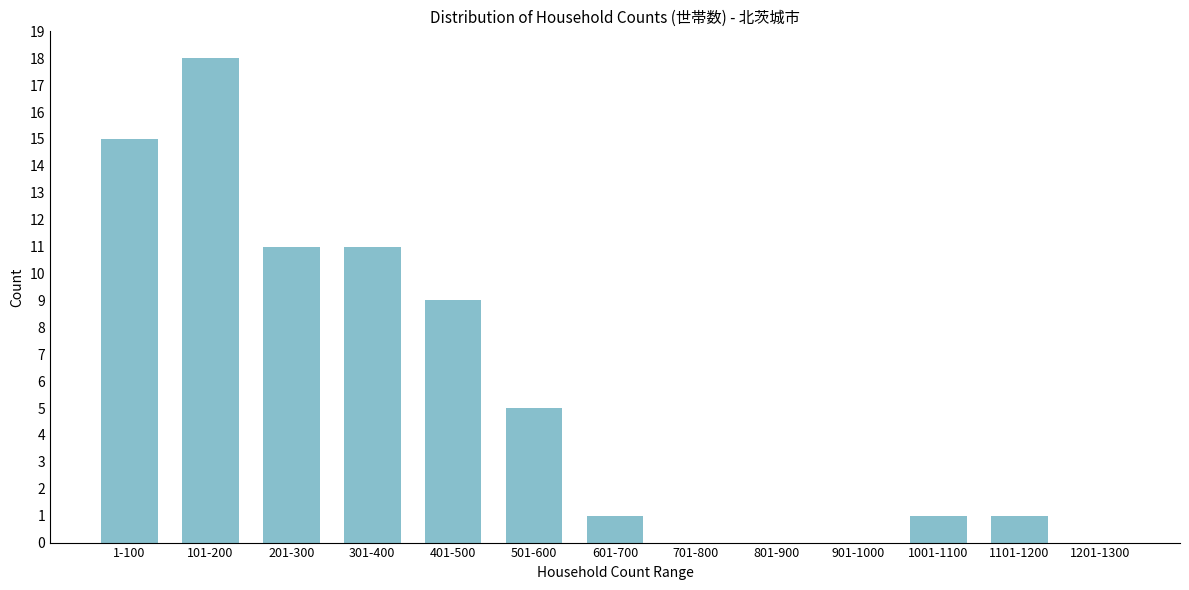

Reading left to right, what are all the values shown in this chart?

1-100=15	101-200=18	201-300=11	301-400=11	401-500=9	501-600=5	601-700=1	701-800=0	801-900=0	901-1000=0	1001-1100=1	1101-1200=1	1201-1300=0